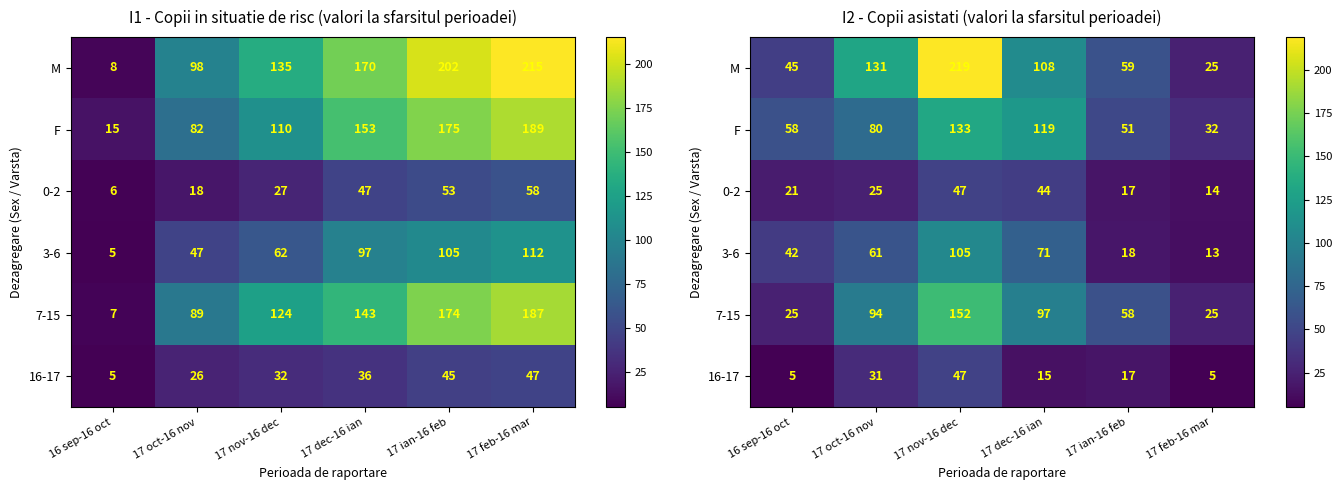

How many values in the 16-17 series exceed 17?

2